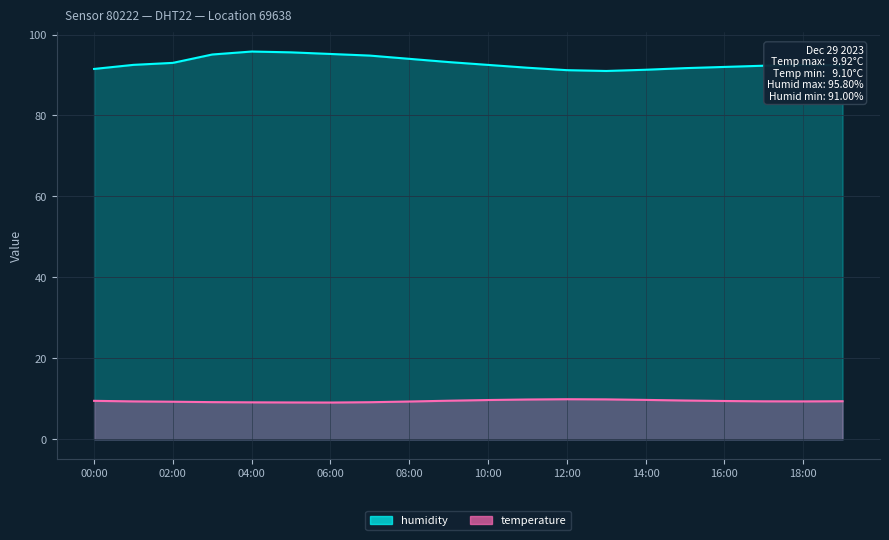

What is the sum of the humidity values at 07:00 and 18:00?

187.3